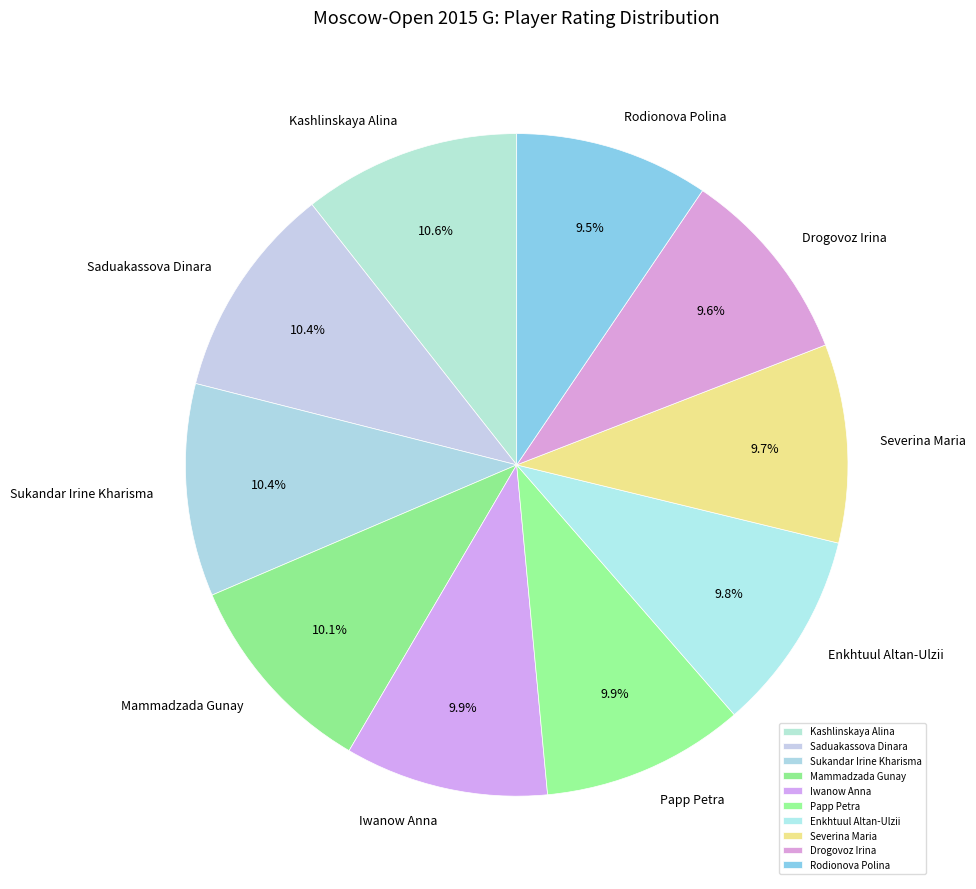

What is the ratio of the value at Severina Maria to the value at Drogovoz Irina?

1.0